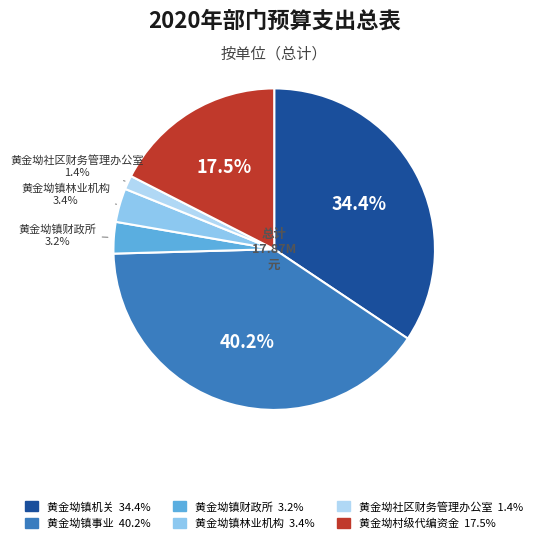

What percentage is the 黄金坳镇事业 slice, to the nearest percent?

40%